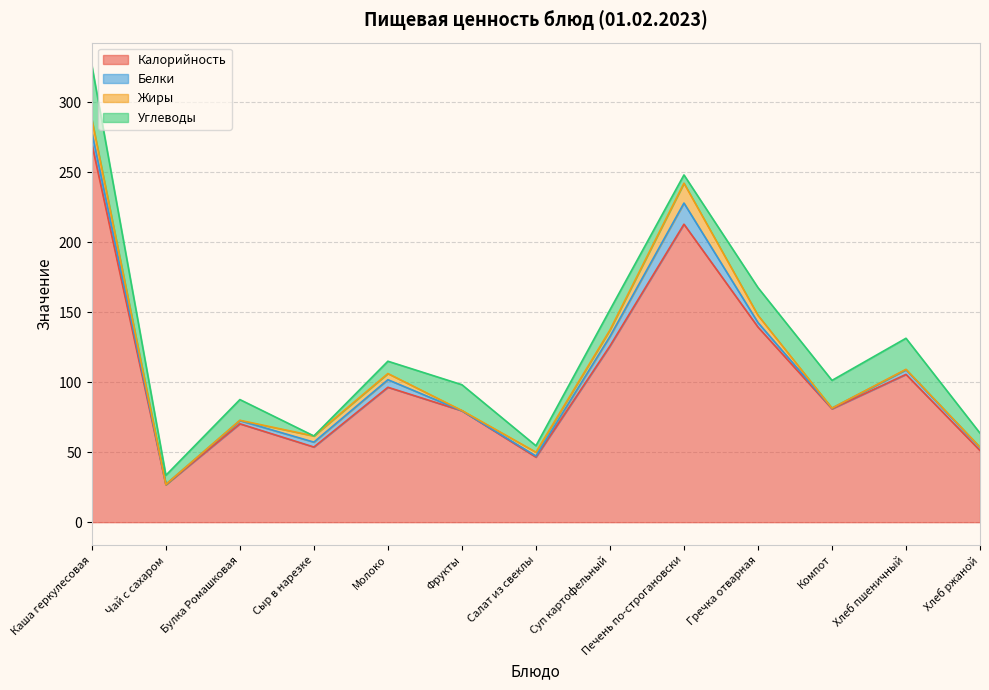

At how many categories does at least one series exceed 21?

13